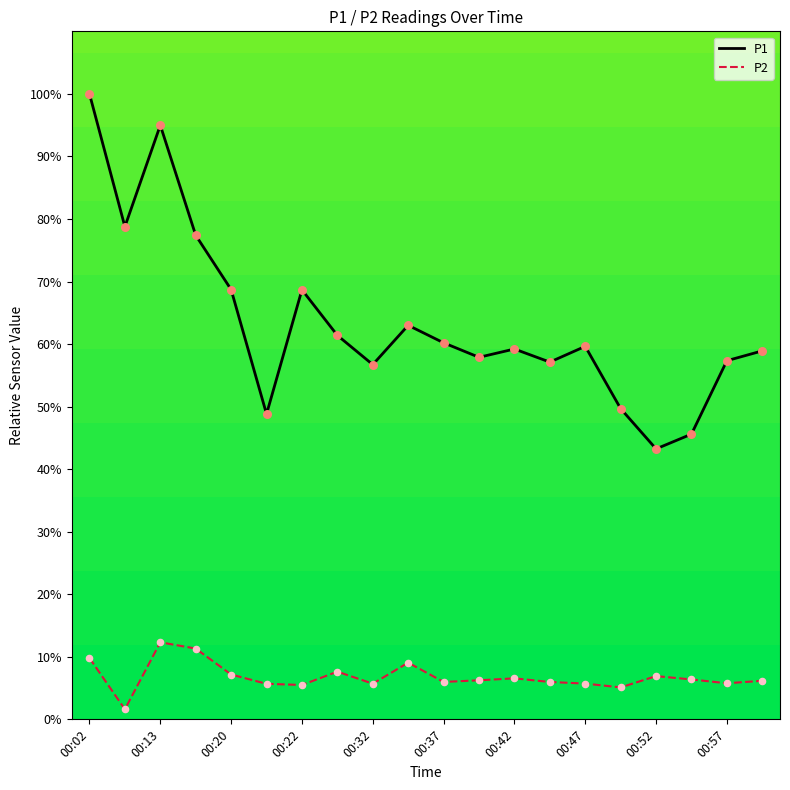

At which category is the sum across all series the highest?

00:02